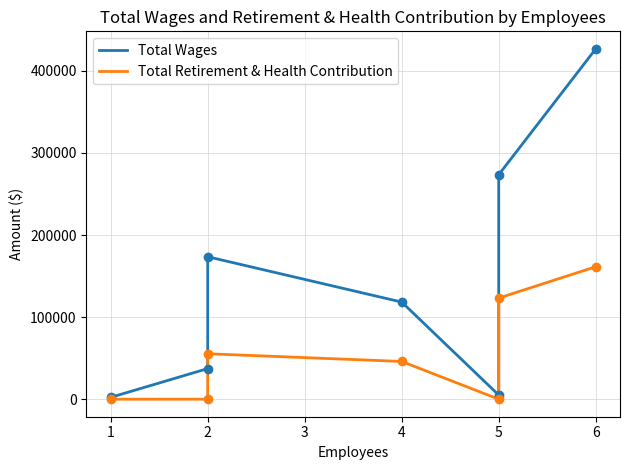

Is the value of Total Retirement & Health Contribution at 1 greater than the value of Total Wages at 2?

No